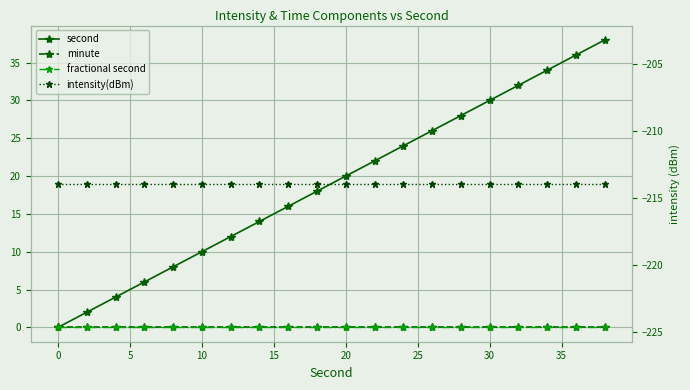

True or false: intensity(dBm) and second intersect in this chart.

False